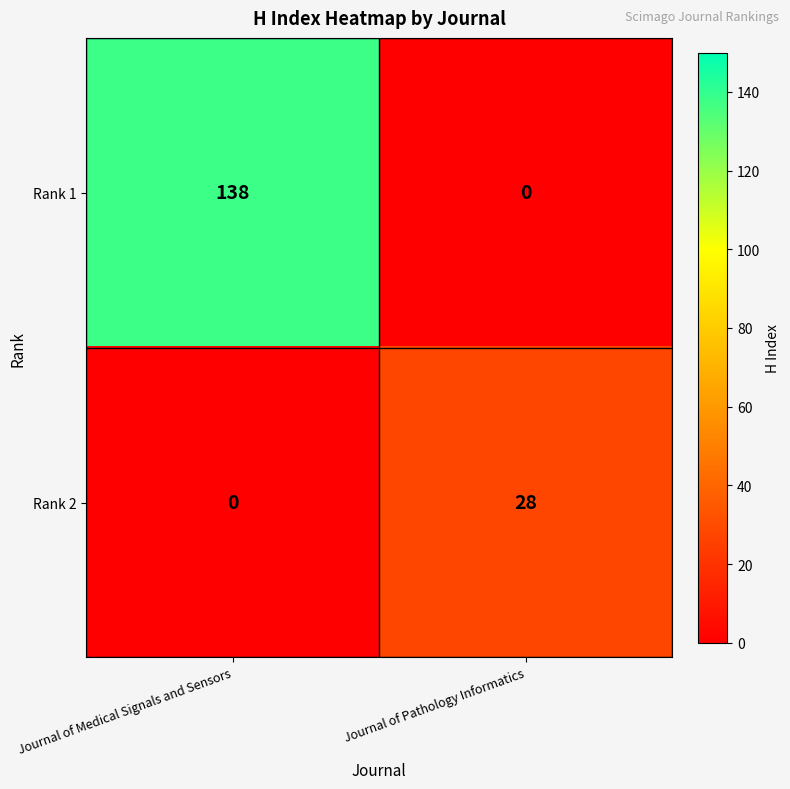

What is the maximum value shown in the chart?

138